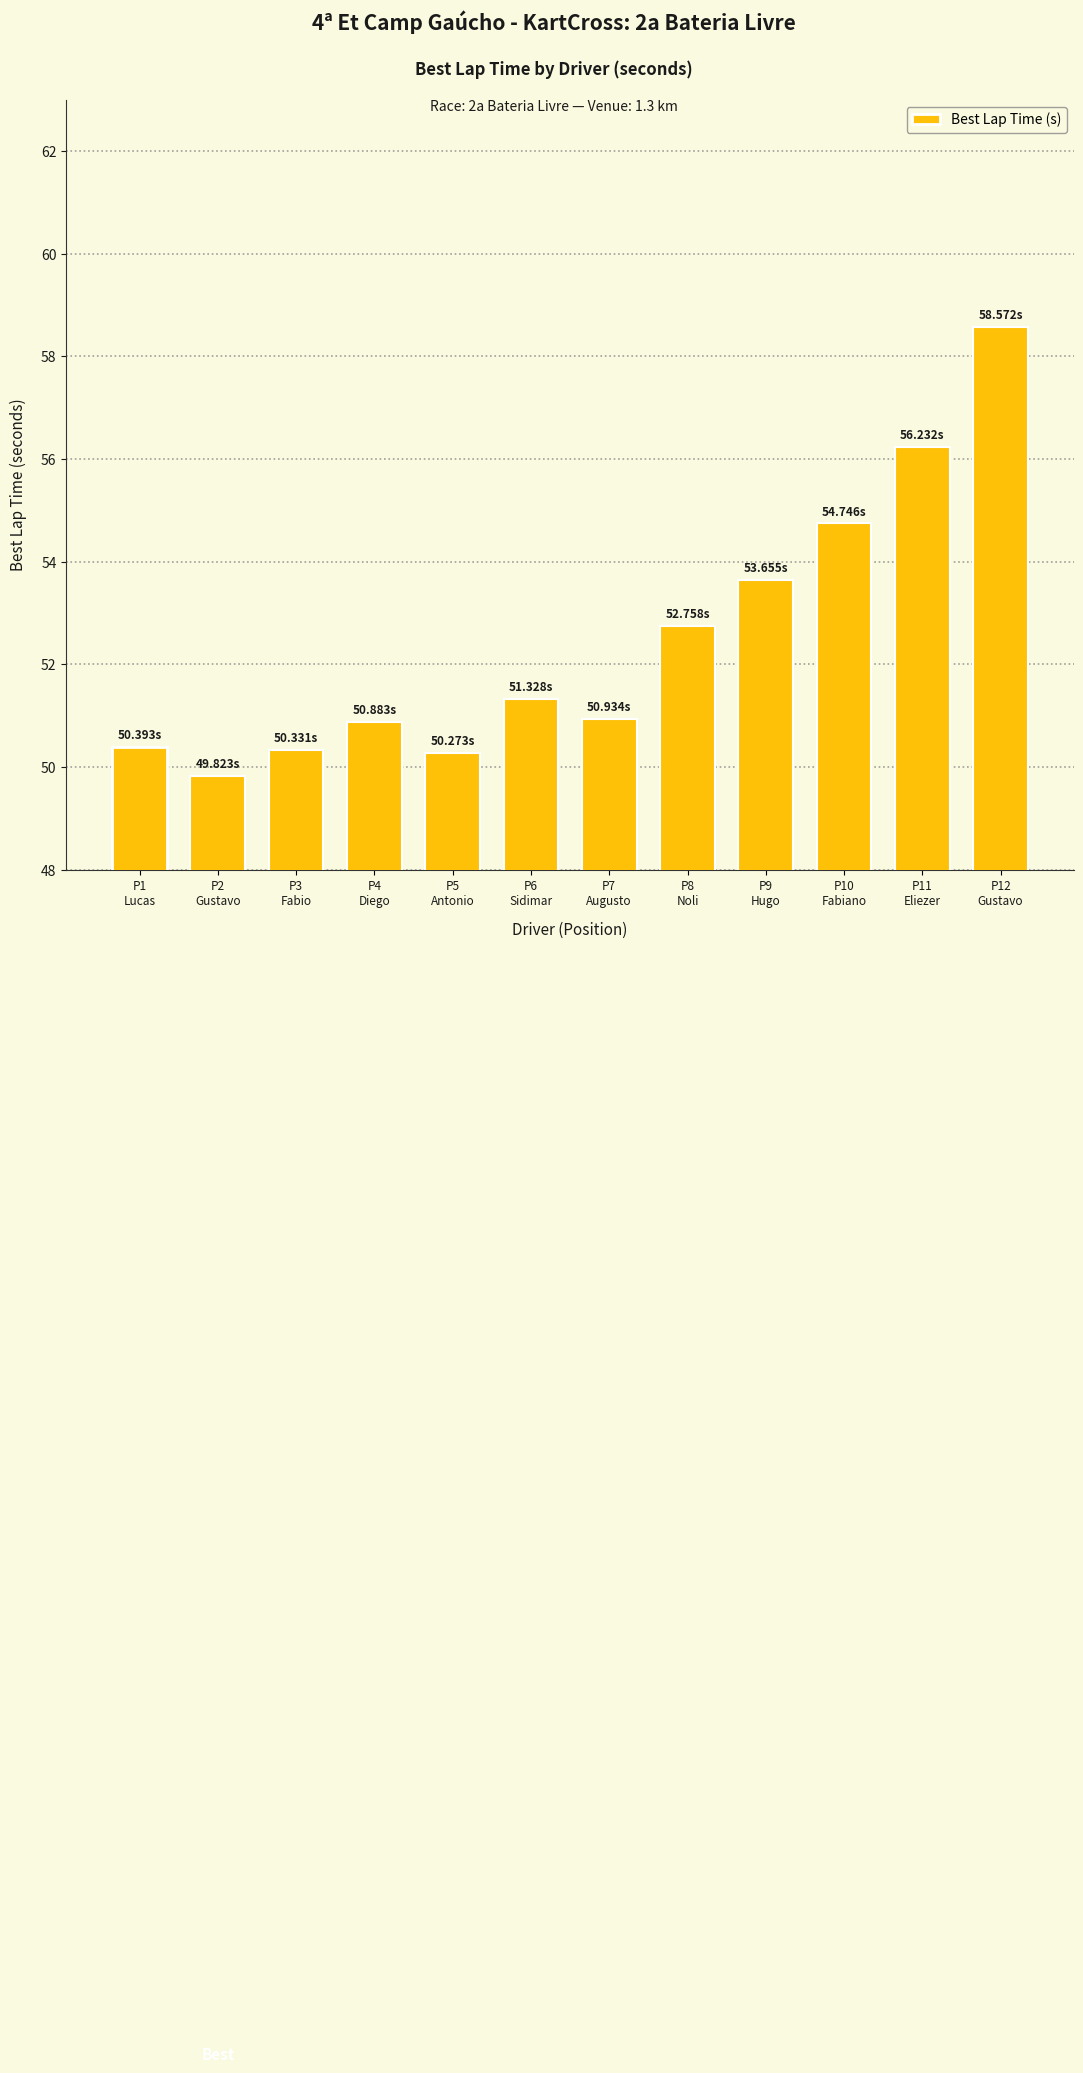

Reading left to right, list all the values displayed in this chart.

50.4	49.8	50.3	50.9	50.3	51.3	50.9	52.8	53.7	54.7	56.2	58.6